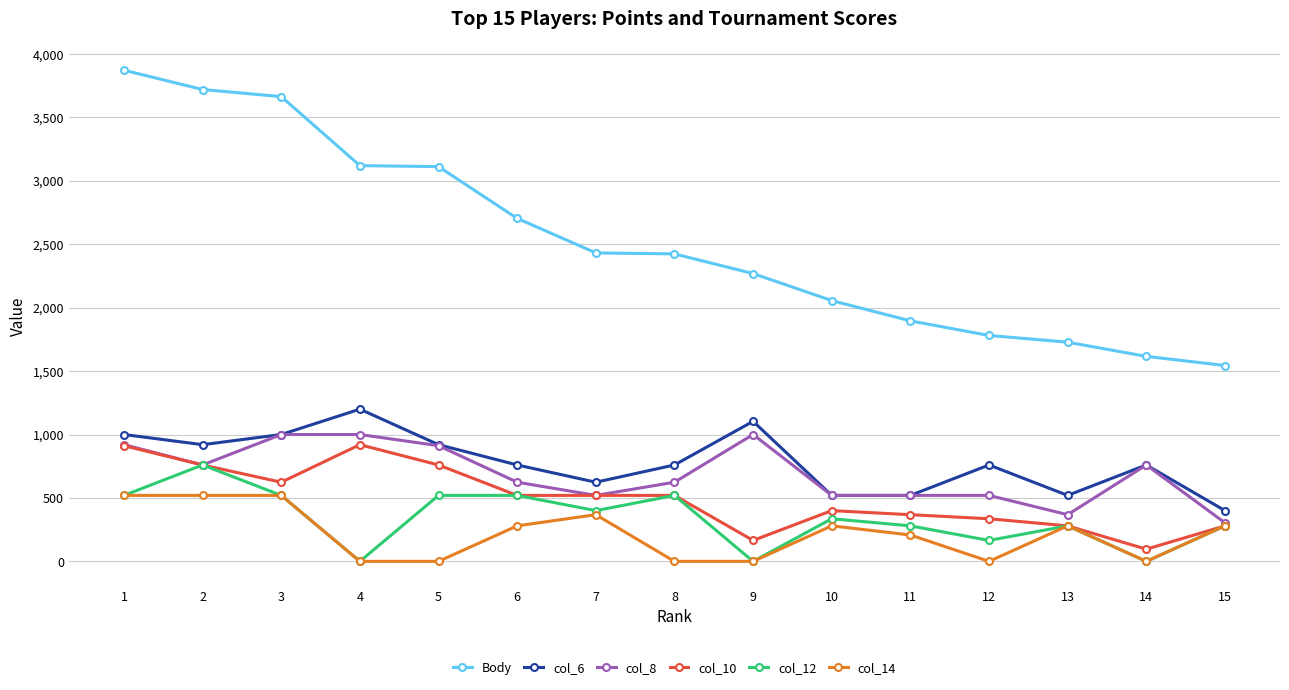

Which category has the lowest value in the col_8 series?

15